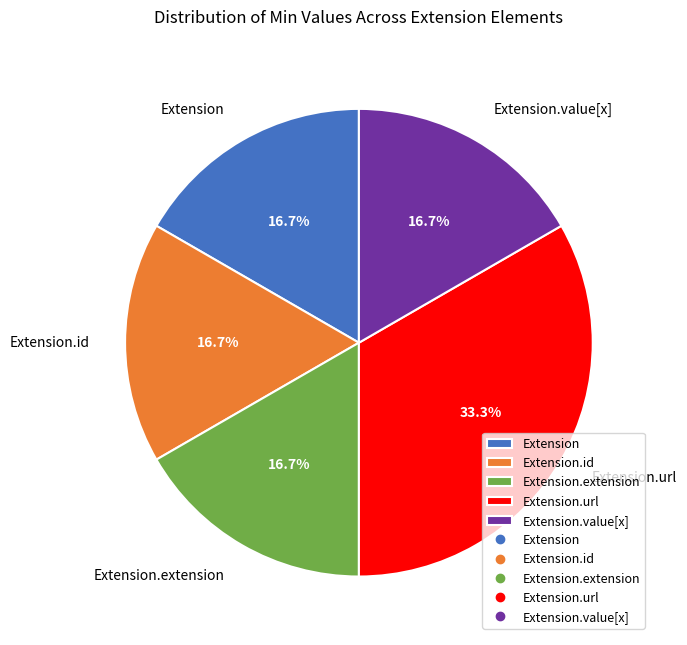

Which has a higher value, Extension.url or Extension.value[x]?

Extension.url